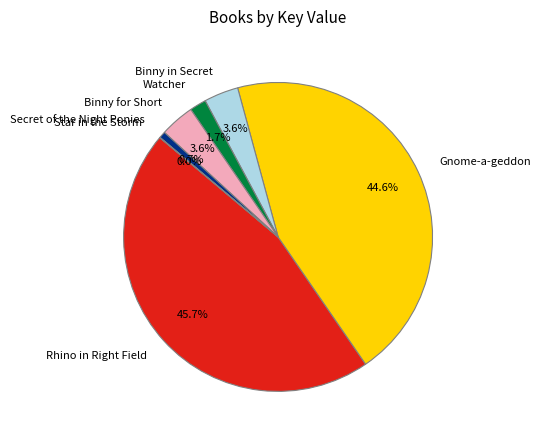

Does Secret of the Night Ponies account for over 50% of the chart?

No